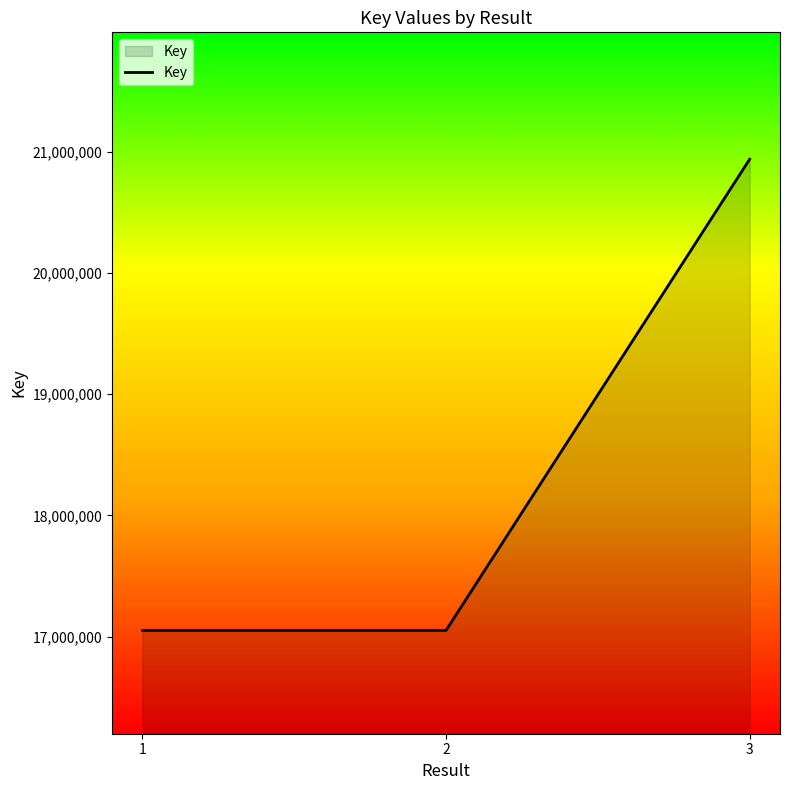

Between 3 and 1, which is larger?

3